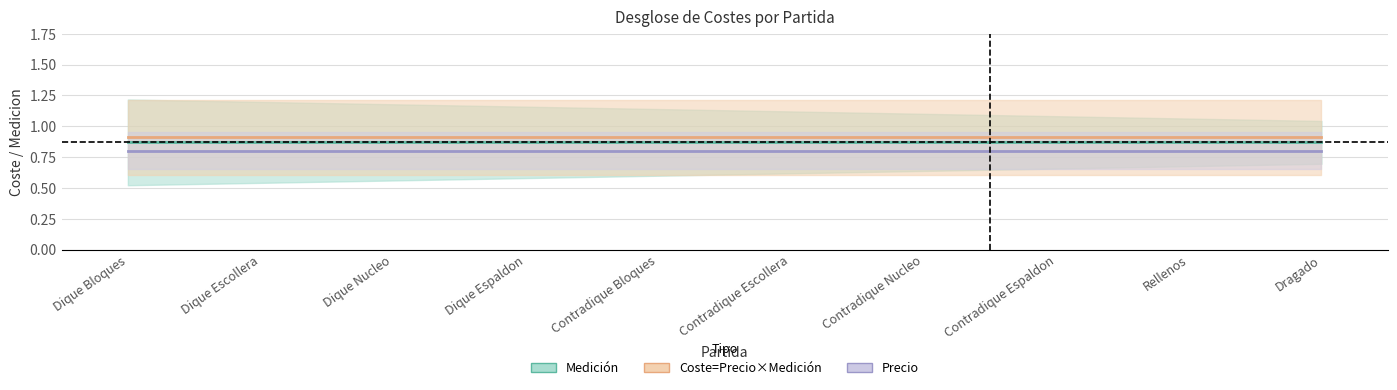

Which series has the largest total across all categories?

Coste=Precio×Medición